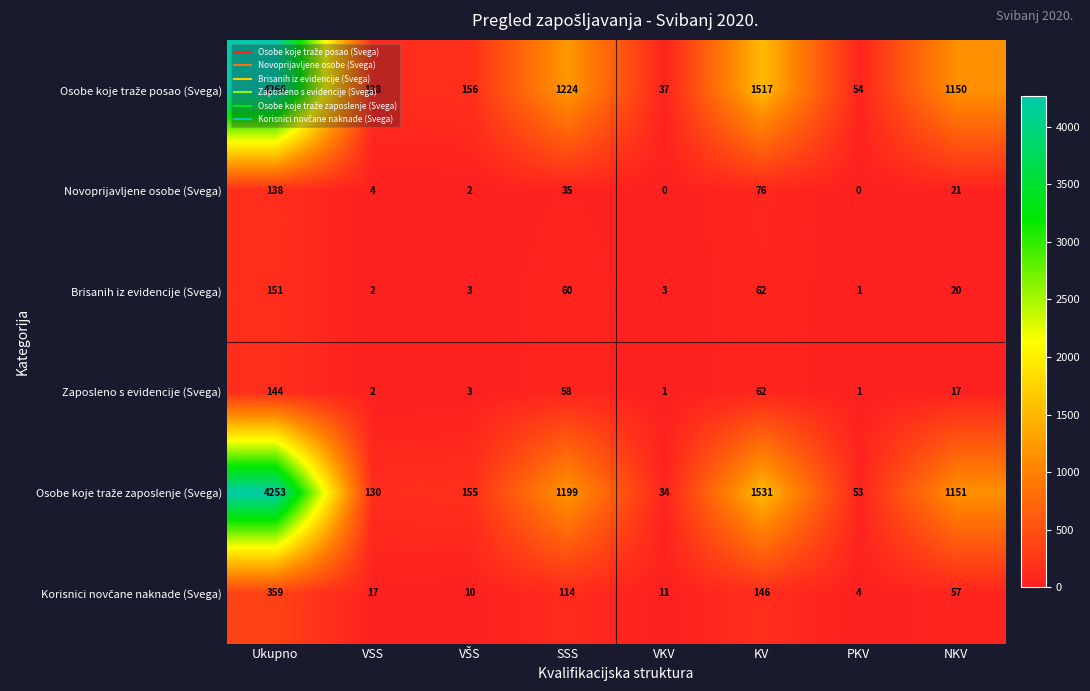

At how many categories does at least one series exceed 1004?

4